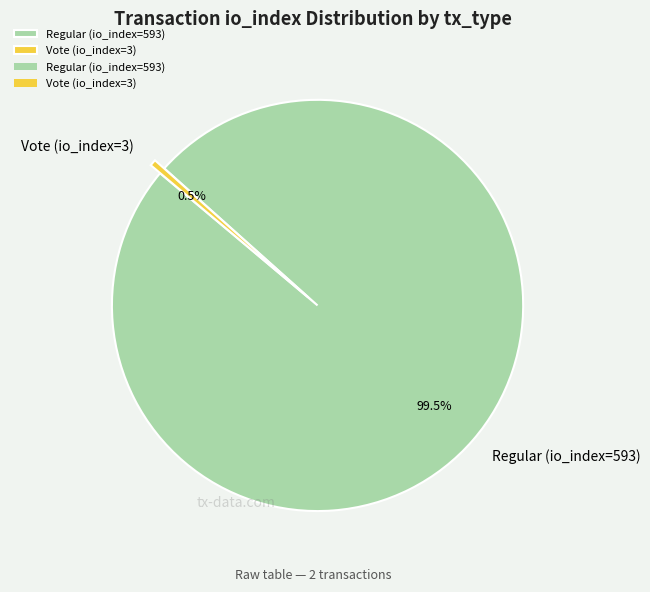

Which slice represents more than half of the pie?

Regular (io_index=593)